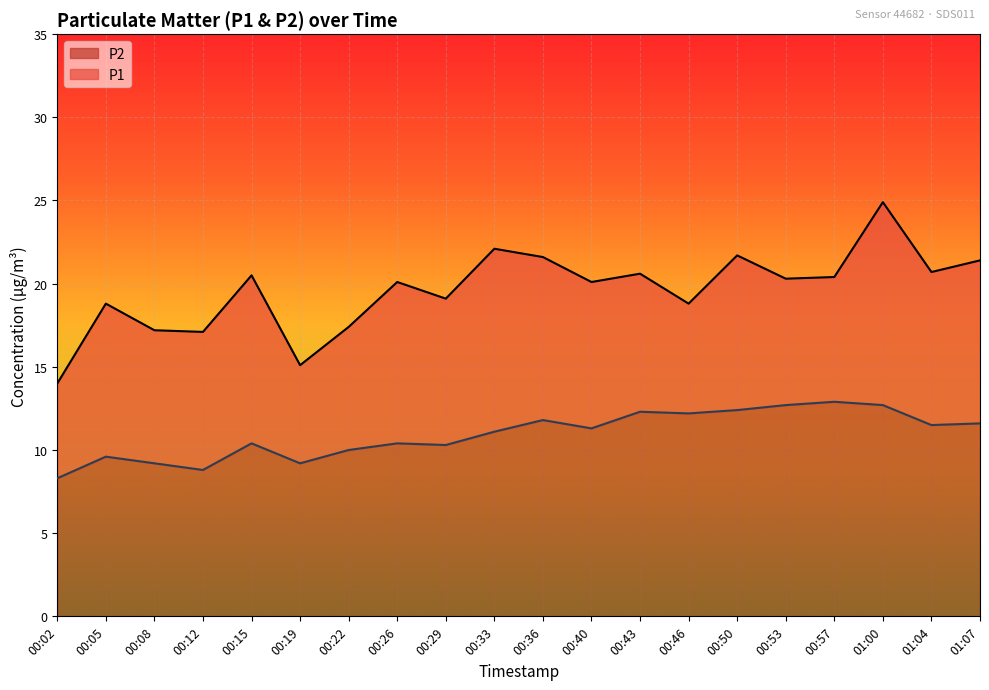

Count the number of data series in this chart.

2